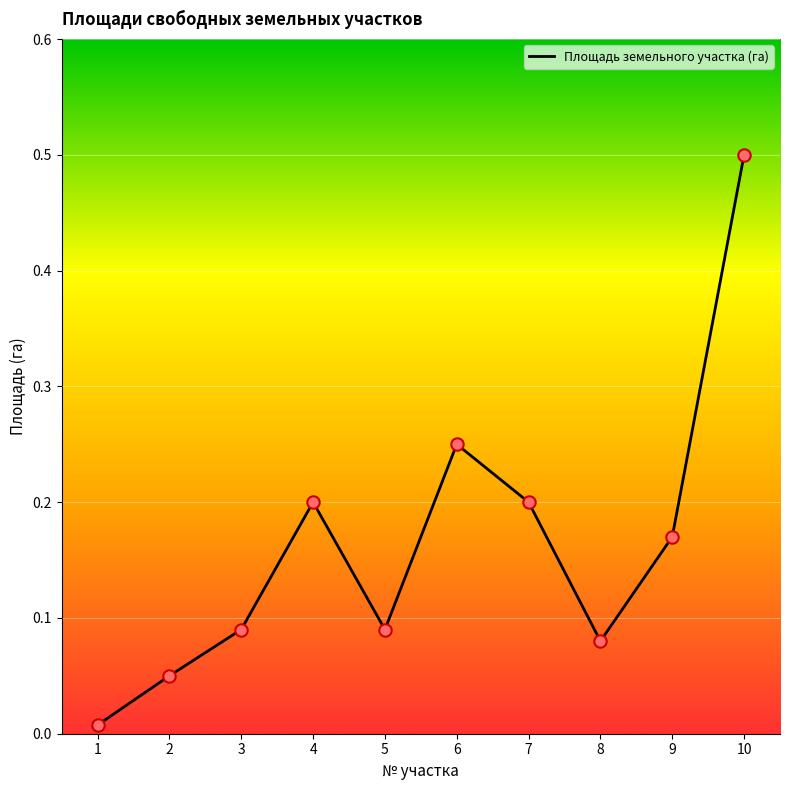

Which has a higher value, 8 or 5?

5